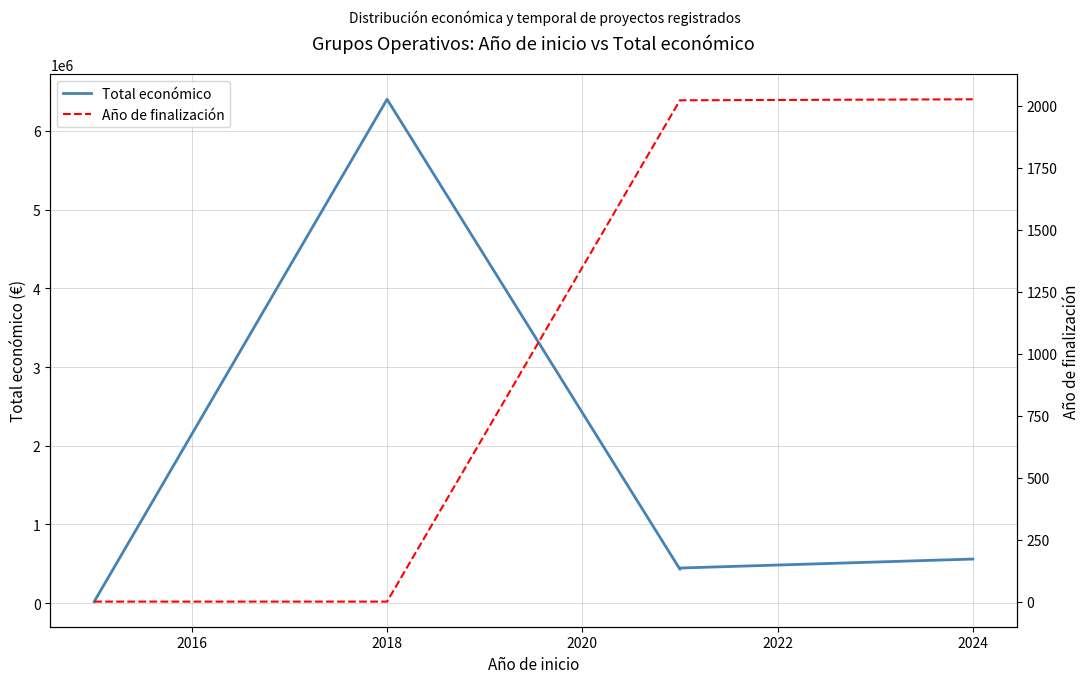

The value of Total económico at 2018 is 3652597. True or false?

False